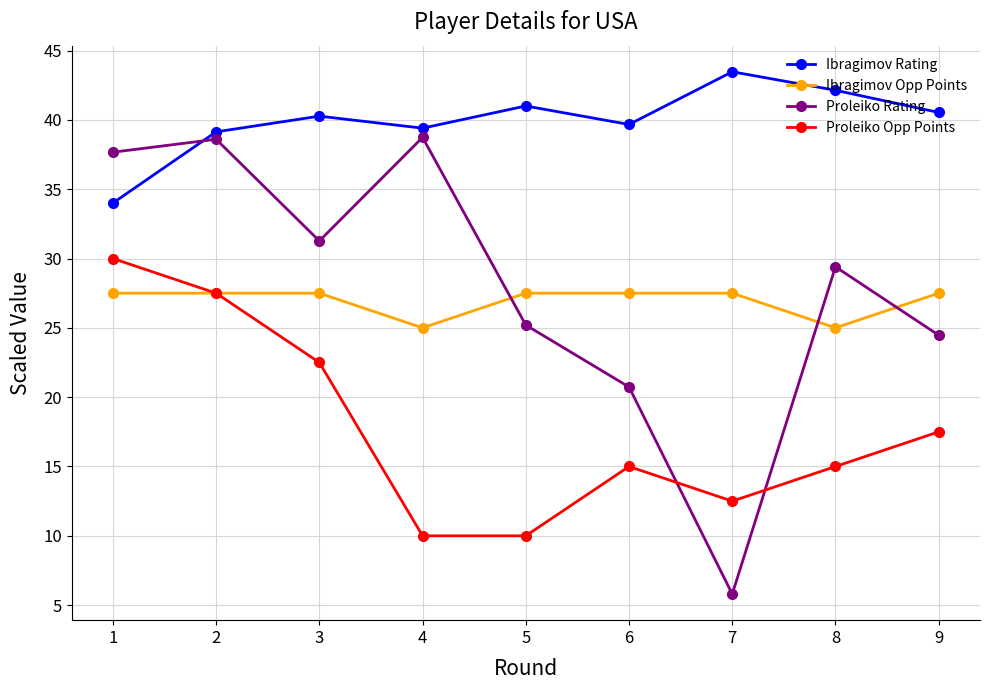

Which series has the largest total across all categories?

Ibragimov Rating